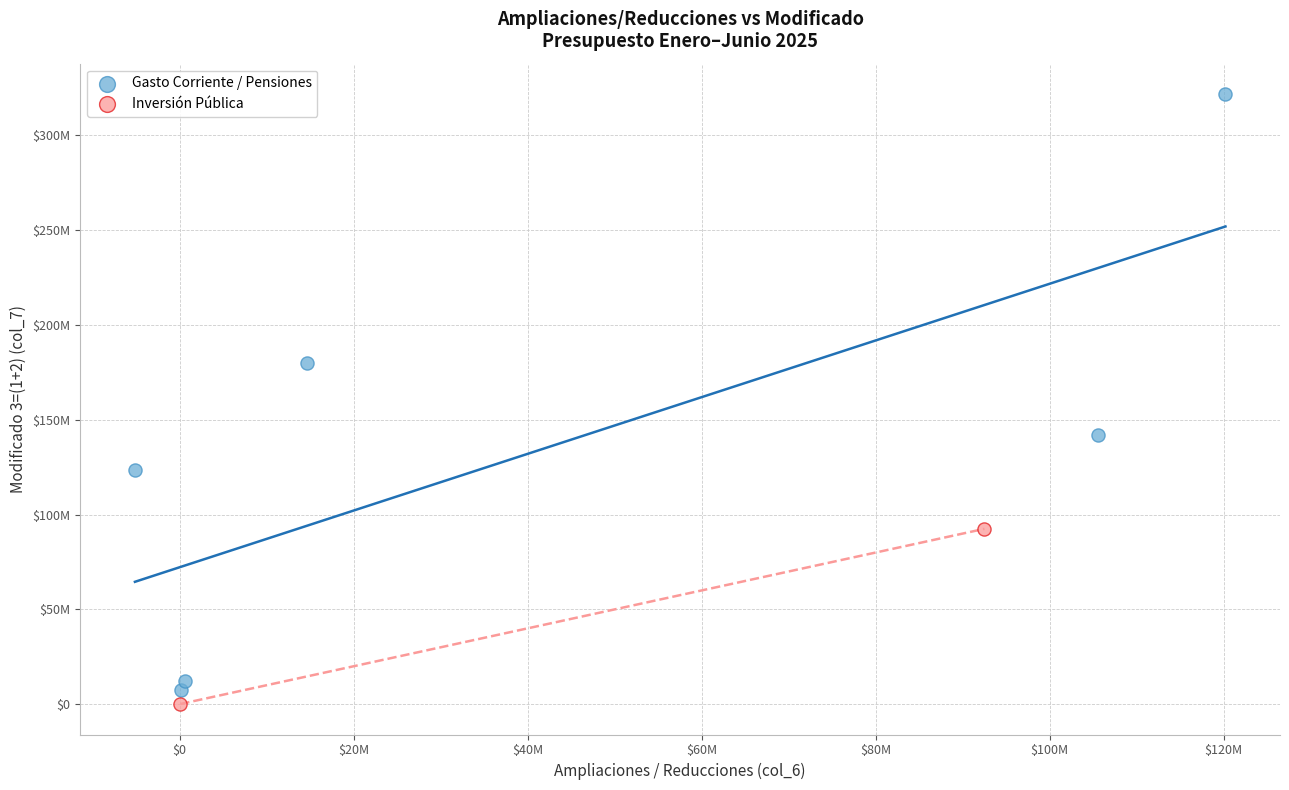

What are all the series names shown in the legend?

Gasto Corriente / Pensiones, Inversión Pública